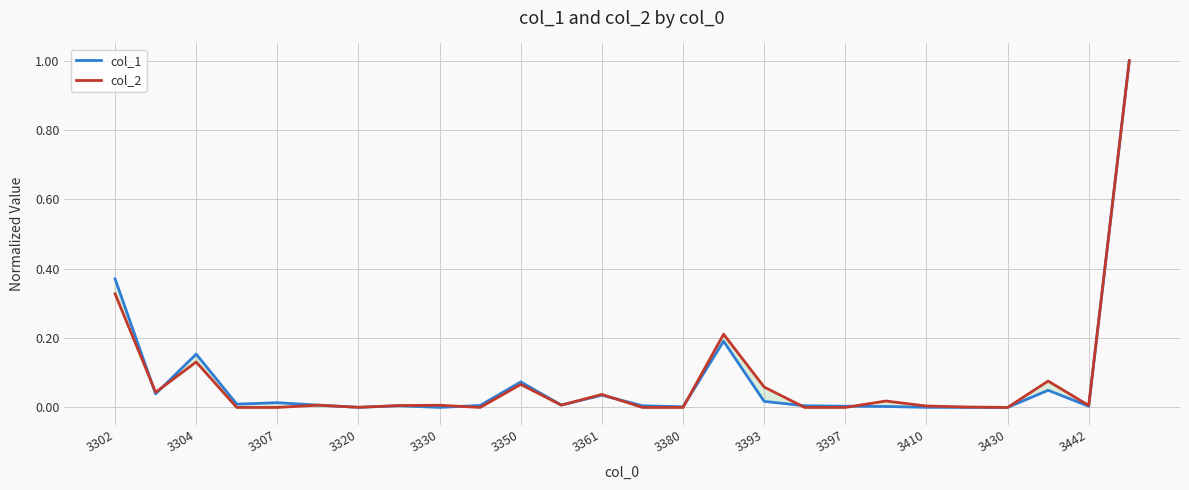

Which series has the widest spread of values?

col_2